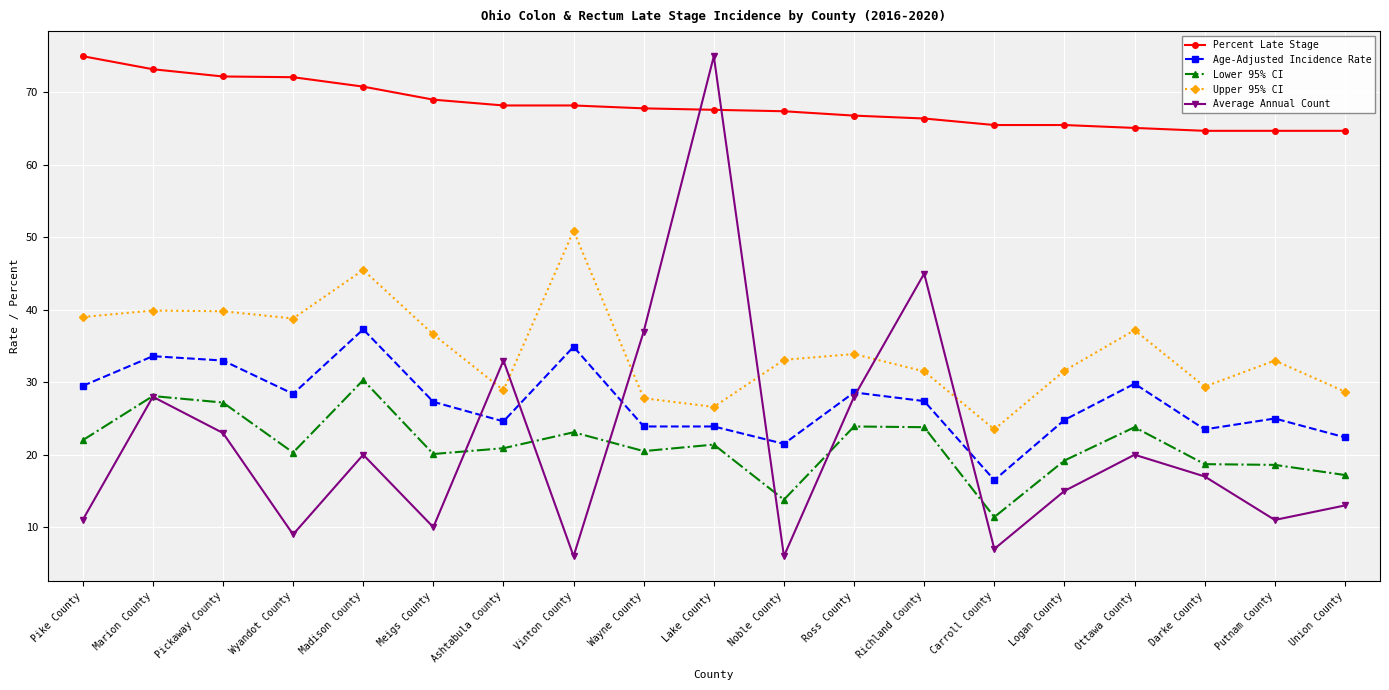

Where does the Lower 95% CI series first go above 20?

Pike County